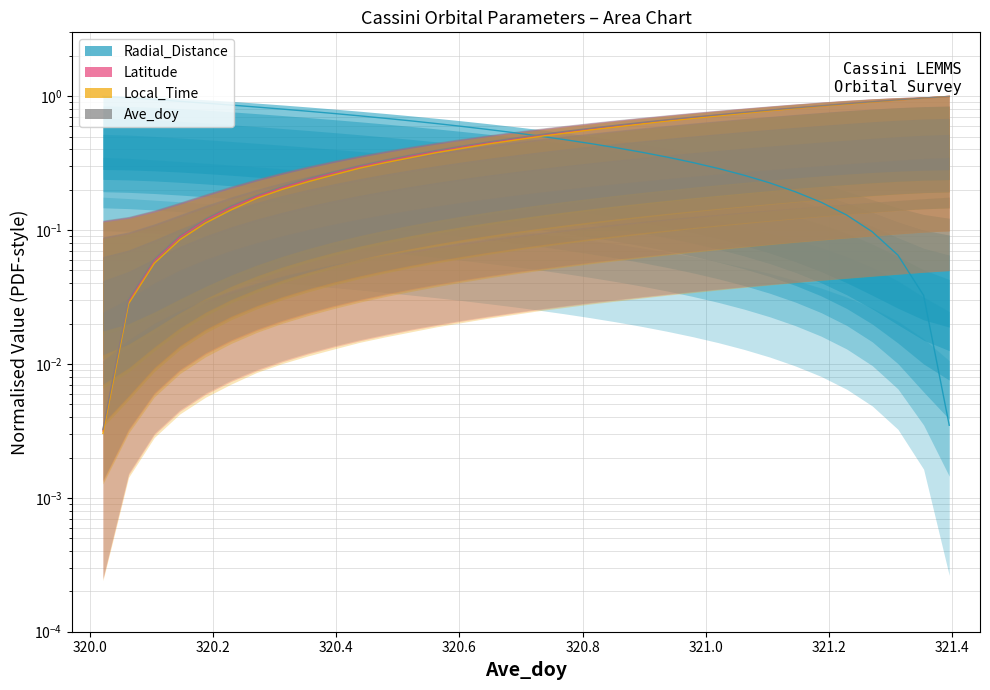

True or false: Local_Time has more than 0 points higher than both neighbors.

False